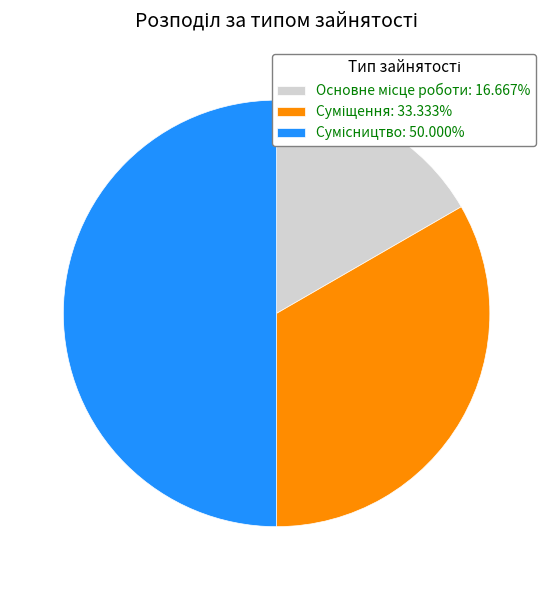

What percentage is the Суміщення slice, to the nearest percent?

33%